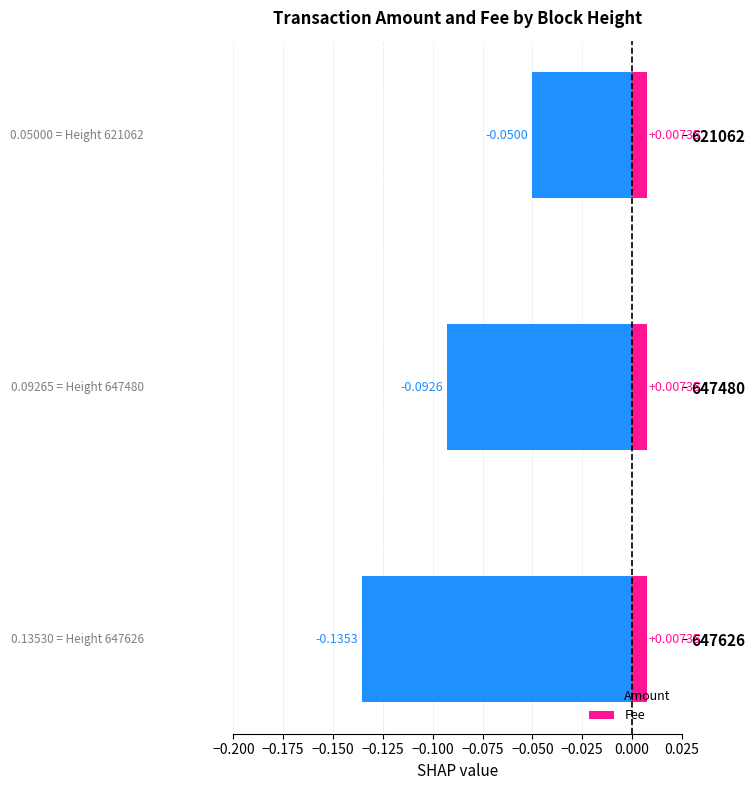

Is the value of Fee at −0.175 greater than the value of Amount at −0.150?

Yes